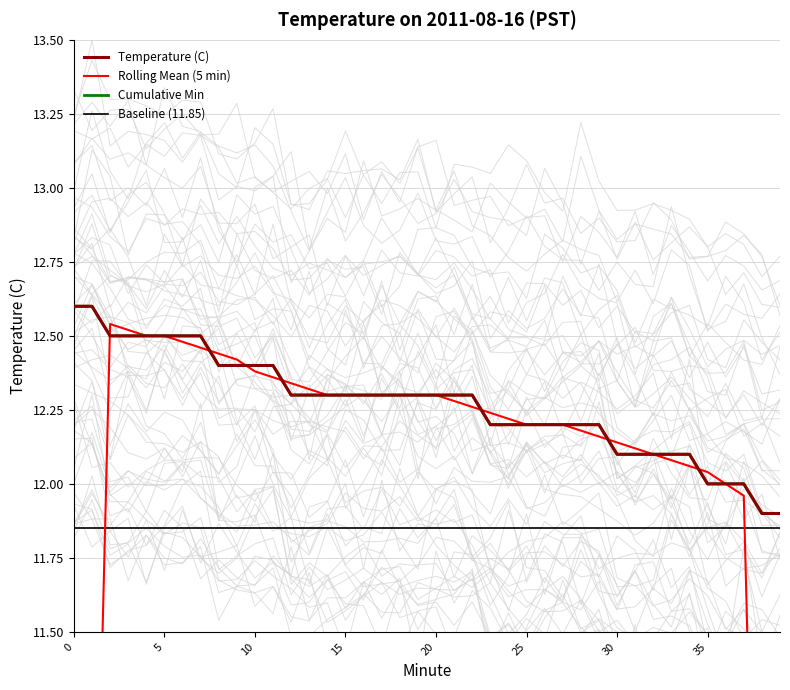

How many data points does each series have?

40